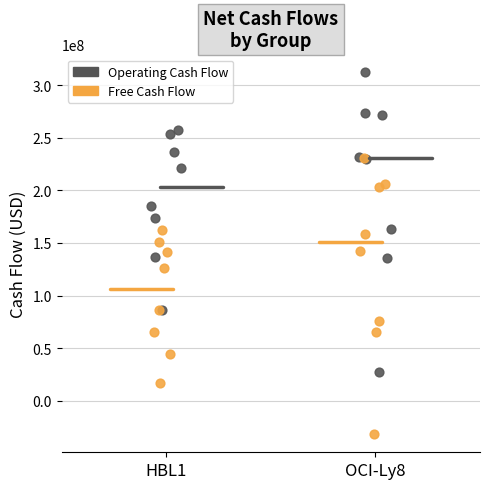

Which series contains the highest Y value?

Operating Cash Flow